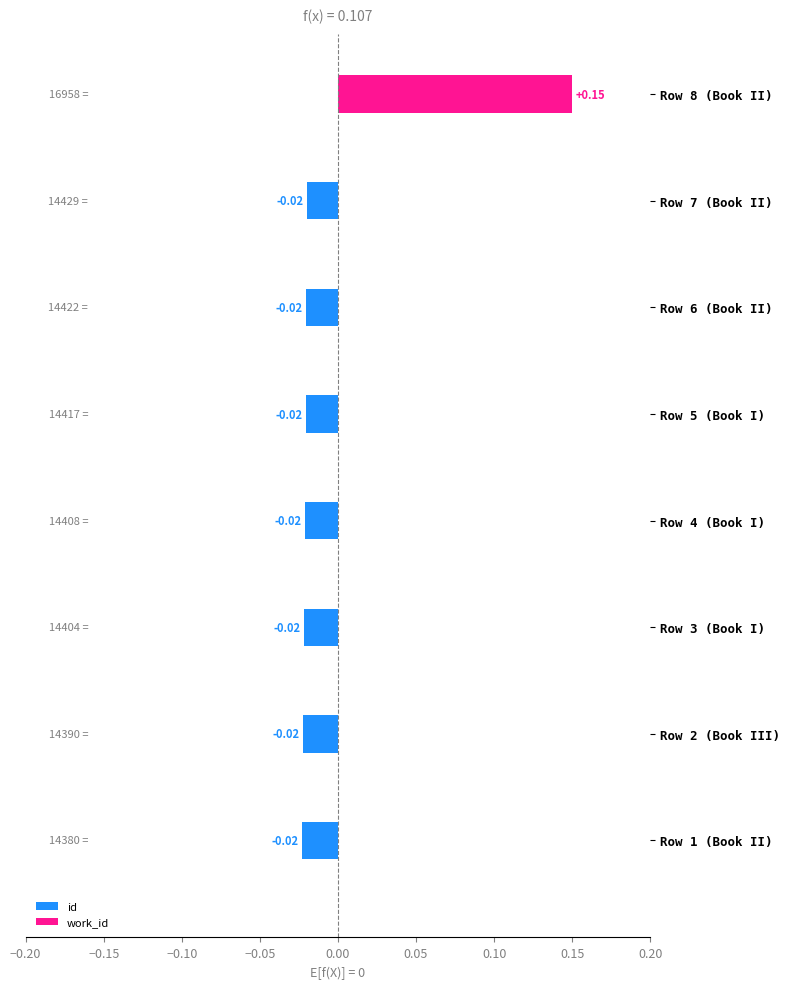

What is the change in value from Row 4 (Book I) to Row 8 (Book II)?

+0.2